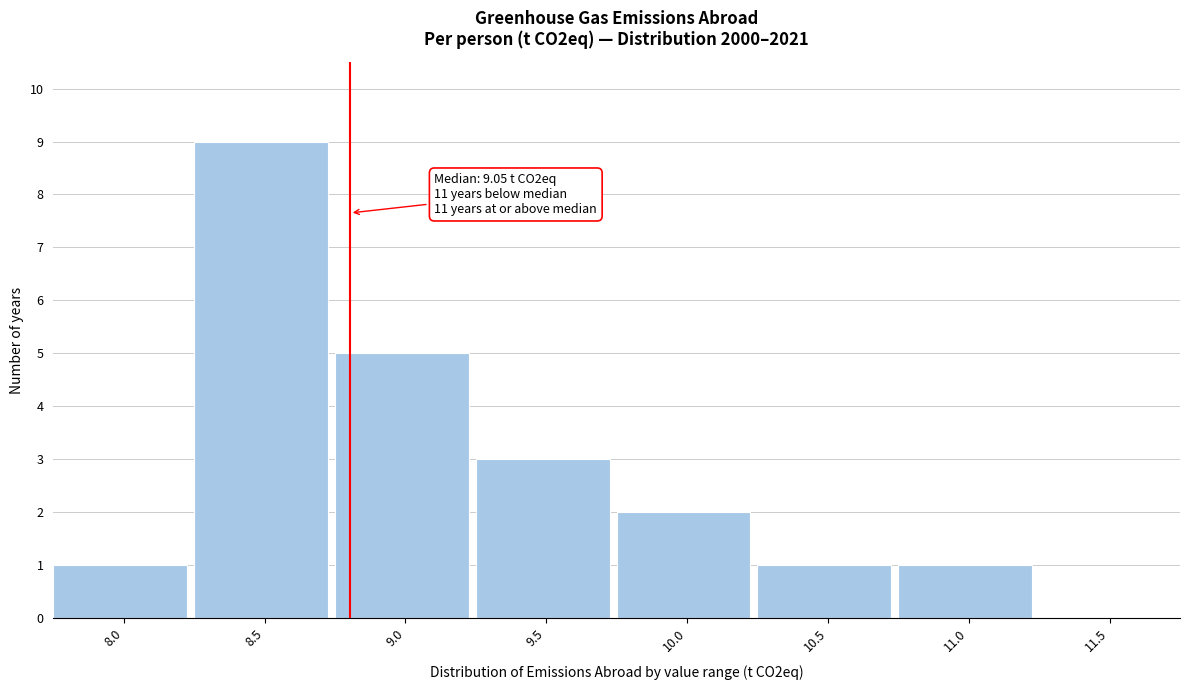

Reading left to right, transcribe all the data shown in this chart.

8.0=1	8.5=9	9.0=5	9.5=3	10.0=2	10.5=1	11.0=1	11.5=0